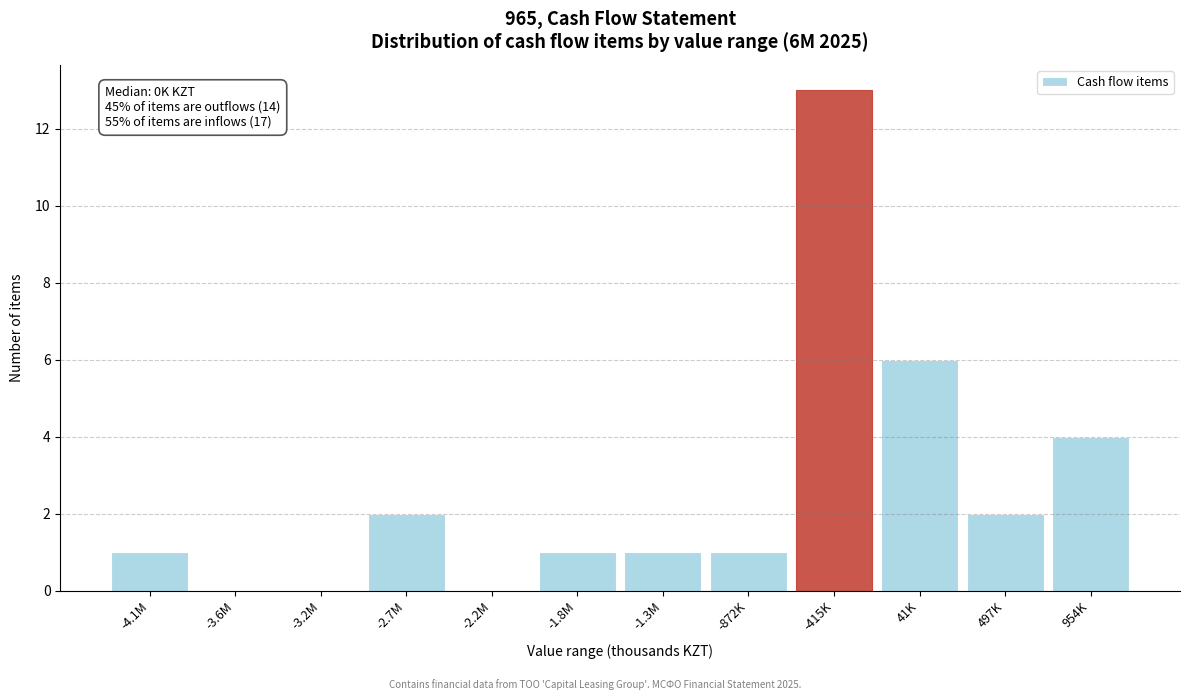

Reading left to right, transcribe all the data shown in this chart.

-4.1M=1	-3.6M=0	-3.2M=0	-2.7M=2	-2.2M=0	-1.8M=1	-1.3M=1	-872K=1	-415K=13	41K=6	497K=2	954K=4